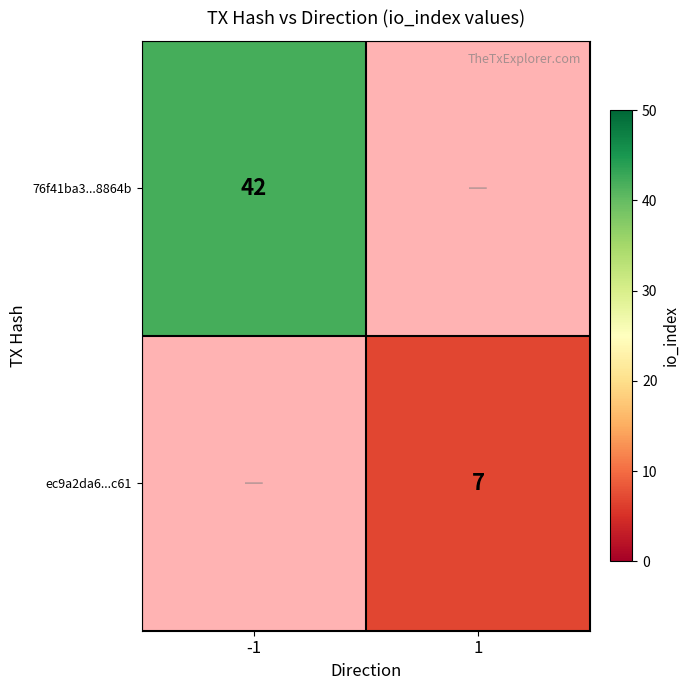

At how many categories does at least one series exceed 7?

1